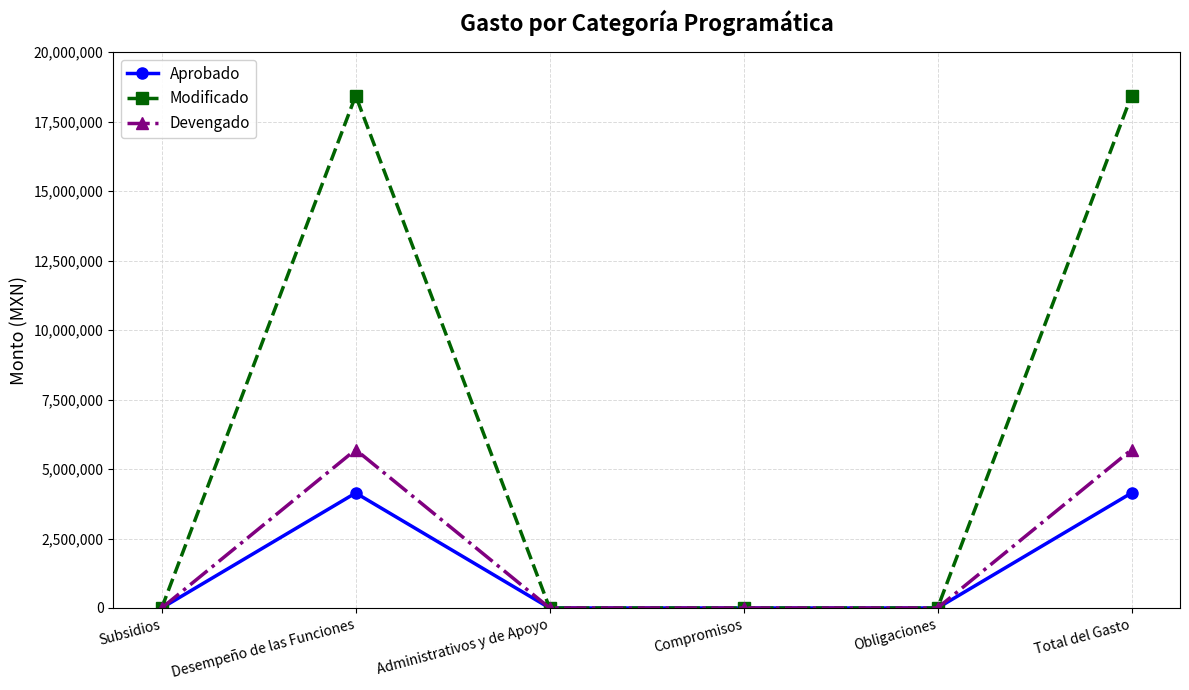

How many series are shown in this chart?

3